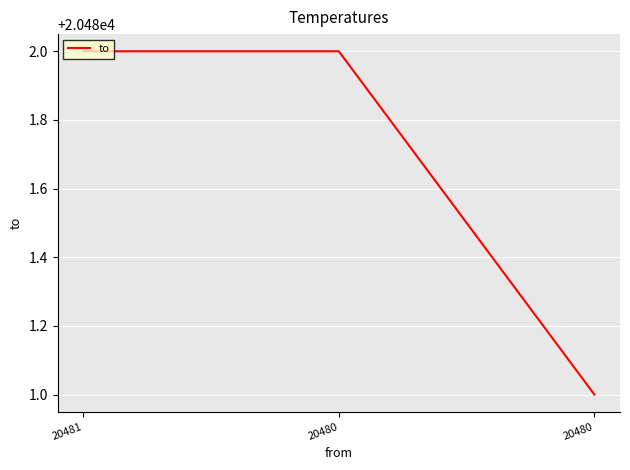

How many lines are shown in the chart?

1